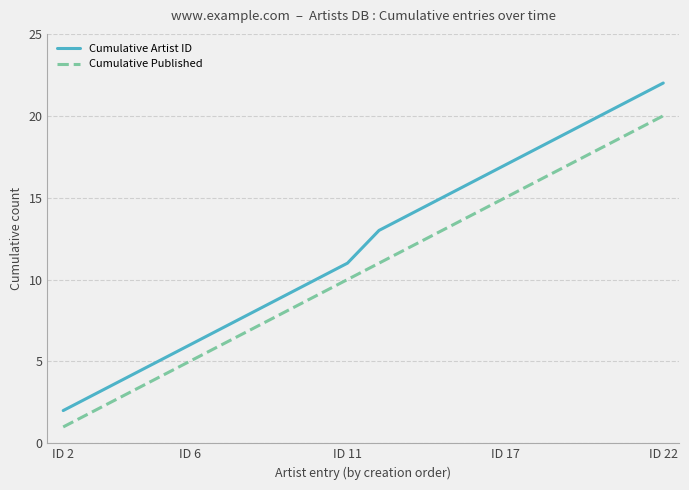

True or false: Cumulative Artist ID and Cumulative Published intersect in this chart.

False